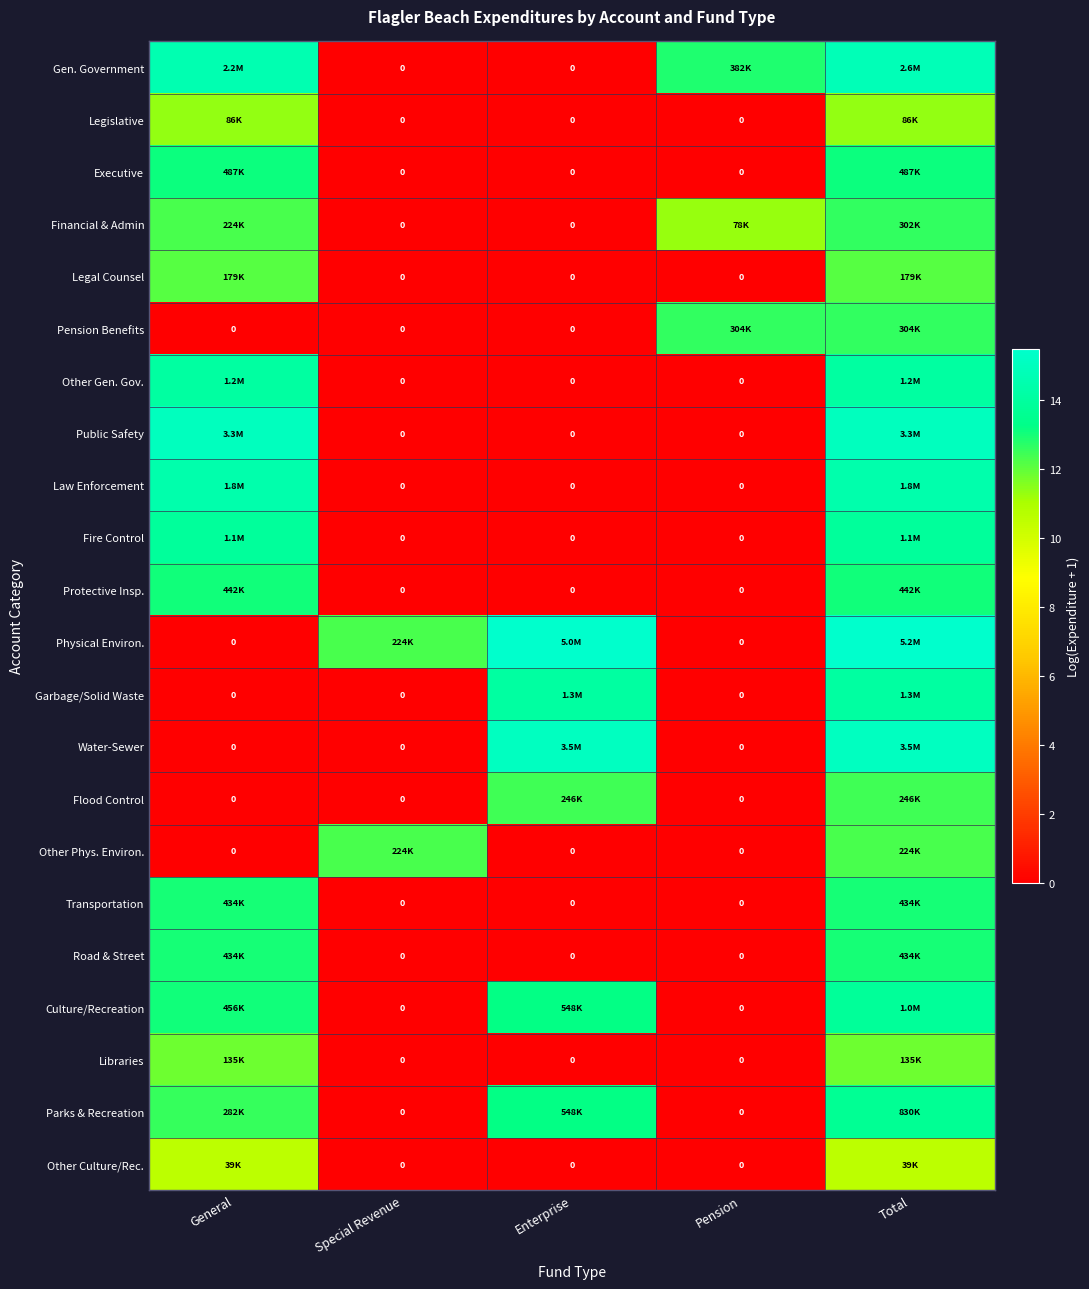

Rank the categories by Transportation value from lowest to highest.

Special Revenue, Enterprise, Pension, General, Total